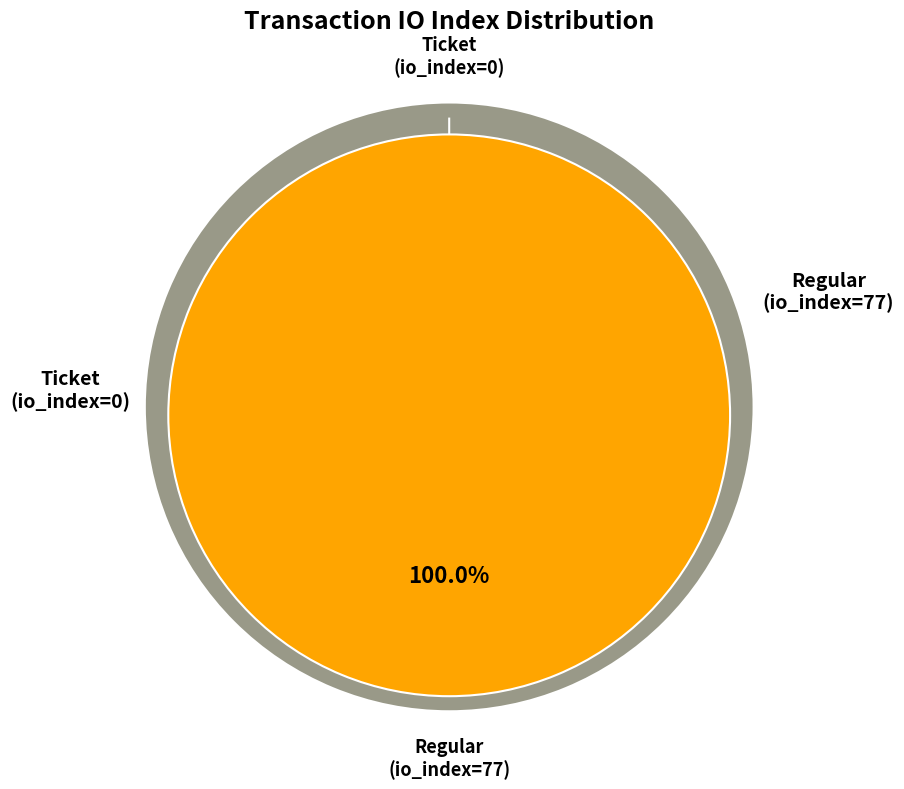

True or false: Regular (io_index=77) accounts for 100% of the total.

True